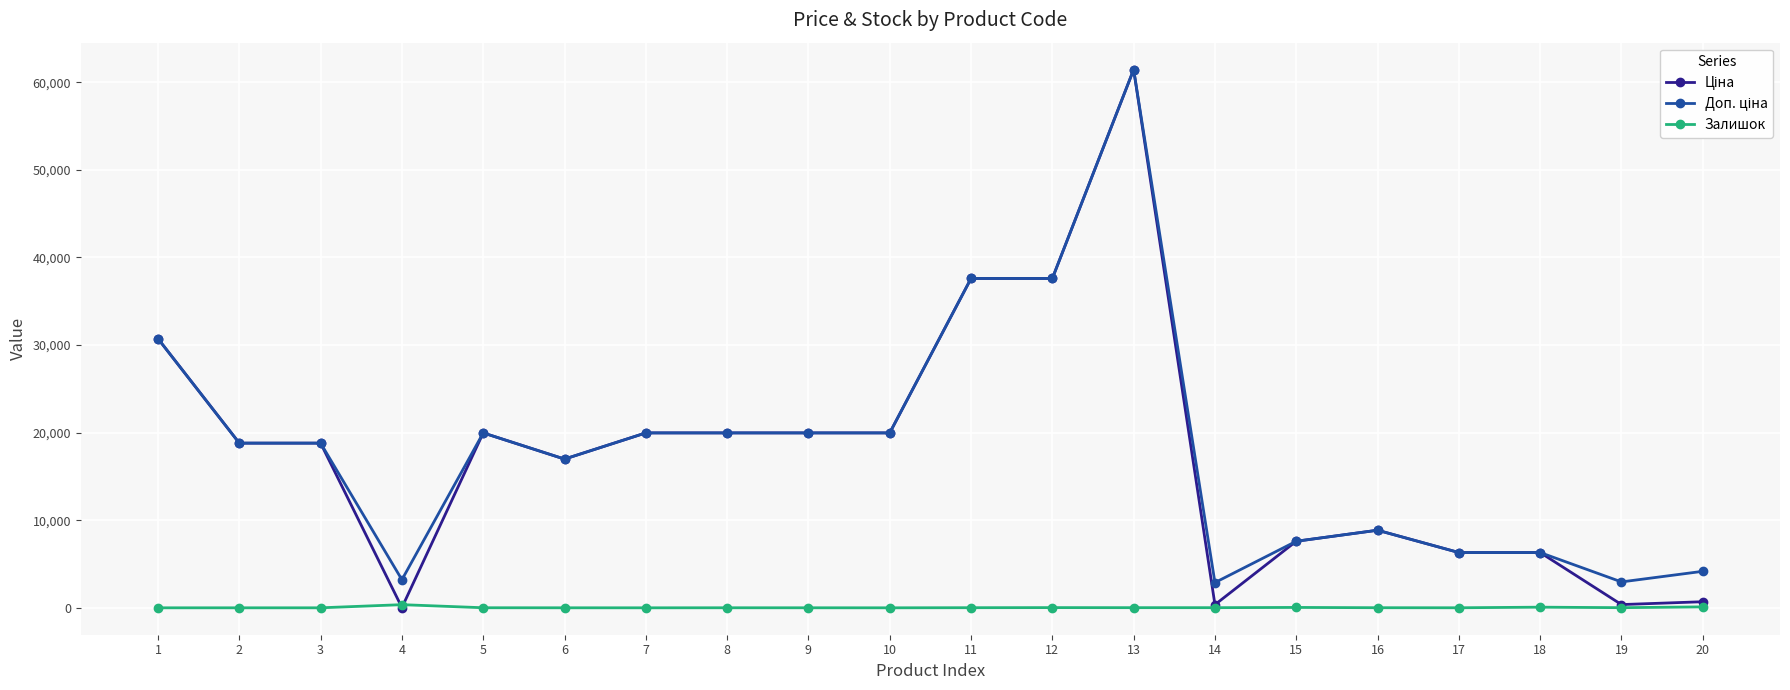

At which category is the sum across all series the highest?

13